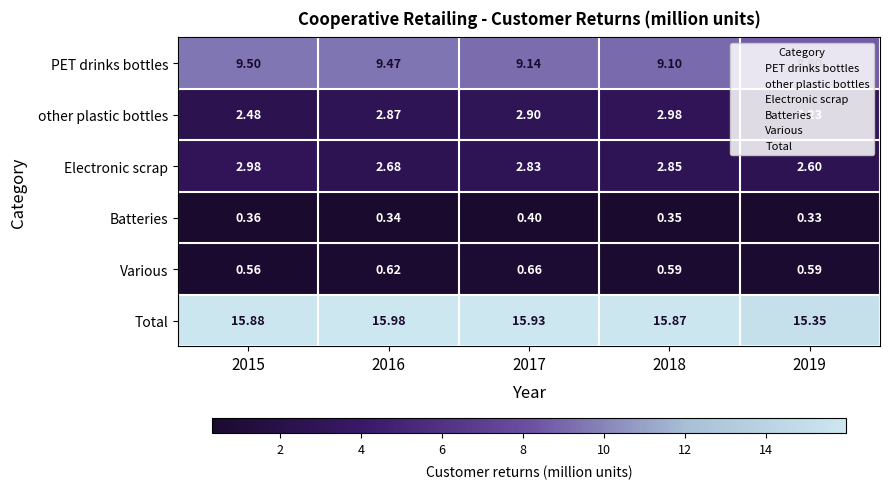

At 2016, list the series in order from smallest to largest.

Batteries, Various, Electronic scrap, other plastic bottles, PET drinks bottles, Total